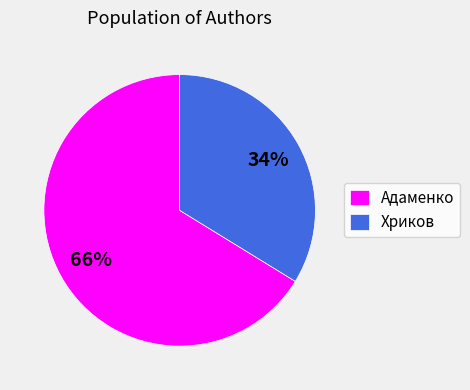

Which has a higher value, Адаменко or Хриков?

Адаменко